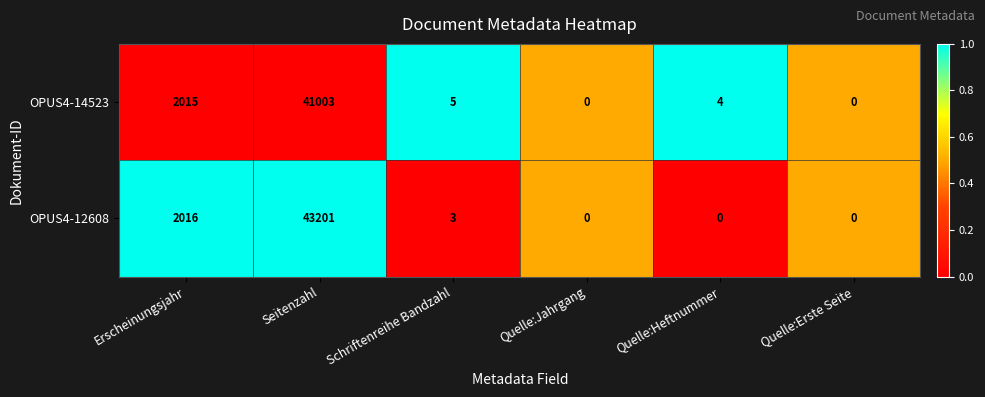

Rank the series at Quelle:Heftnummer from highest to lowest value.

OPUS4-14523, OPUS4-12608